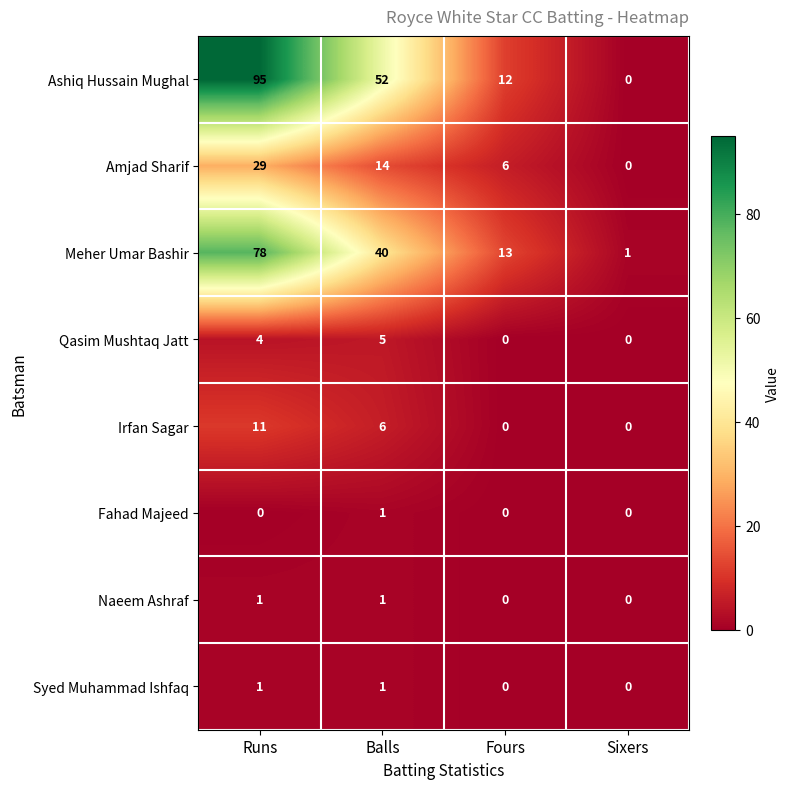

At how many categories does at least one series exceed 8?

3